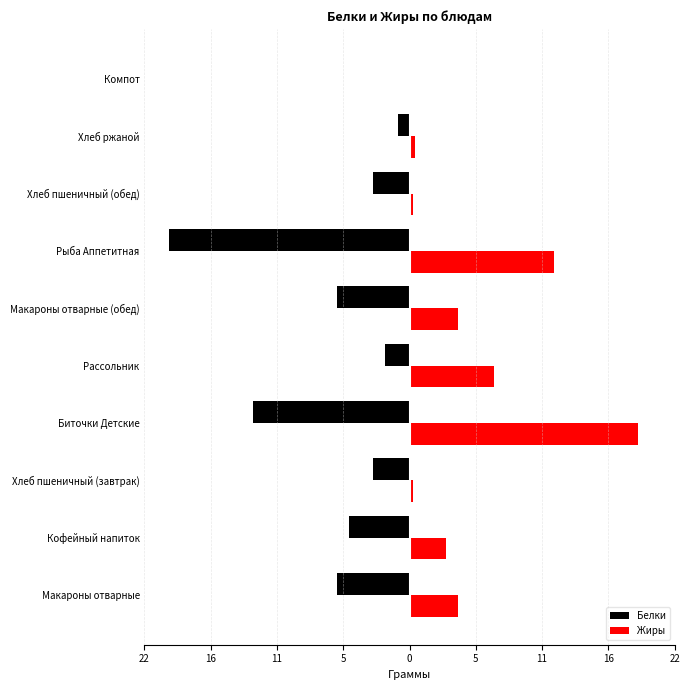

What are all the series names shown in the legend?

Белки, Жиры